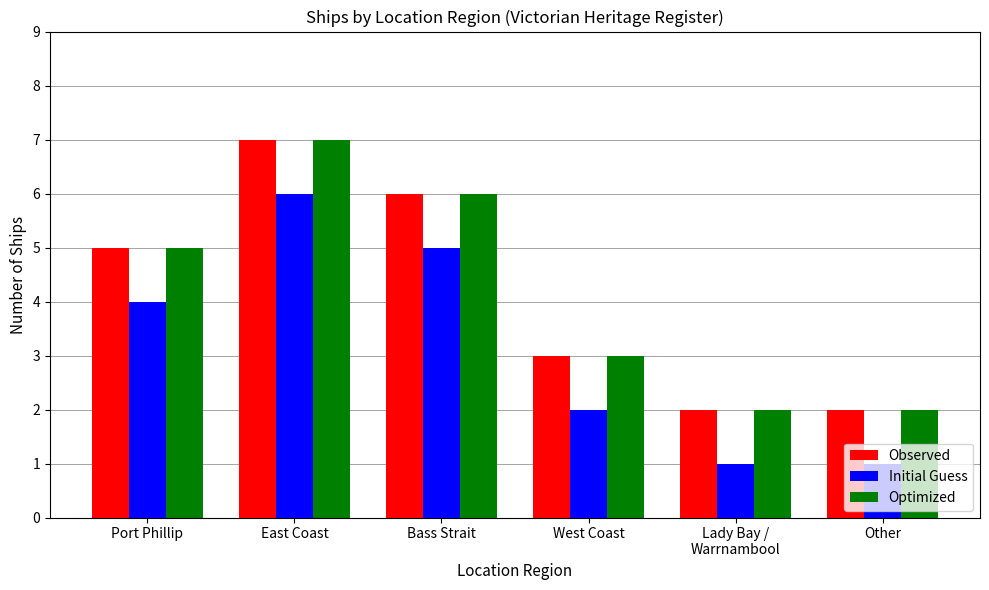

True or false: Observed has a value of 7 at East Coast.

True